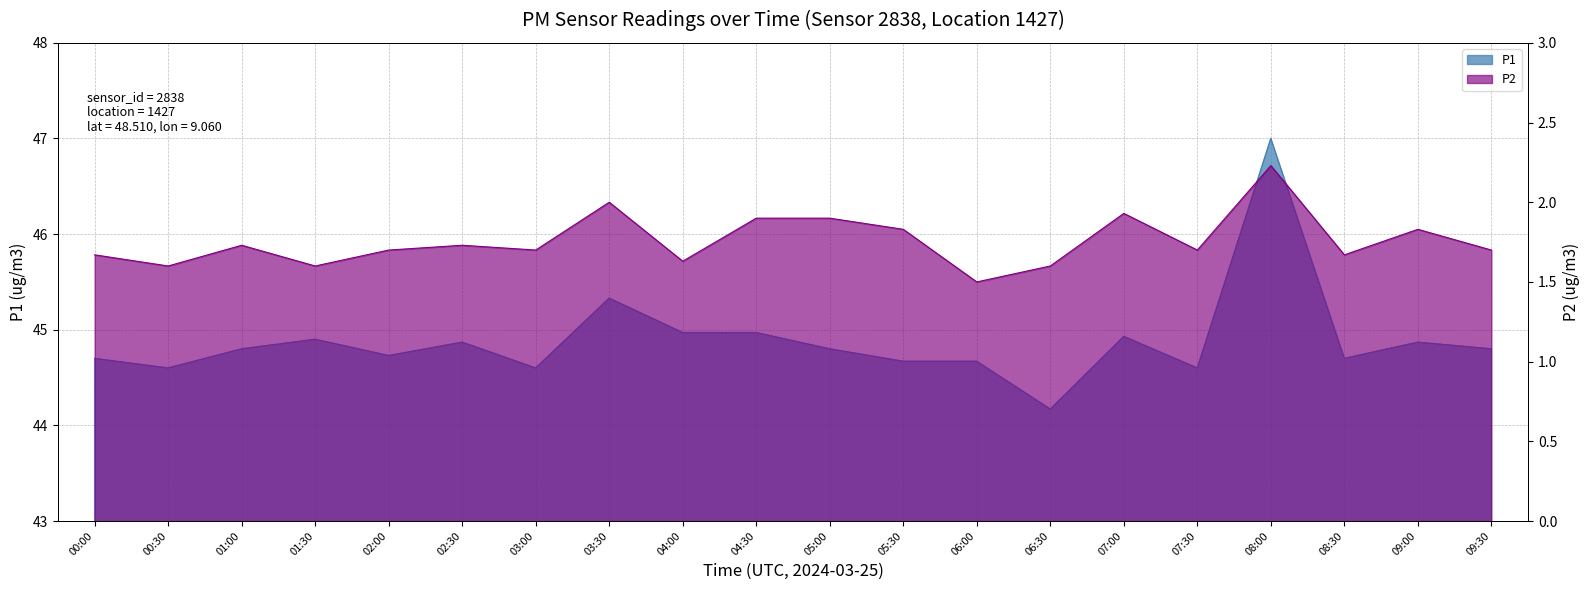

List the series in order of their overall mean, lowest first.

P2, P1